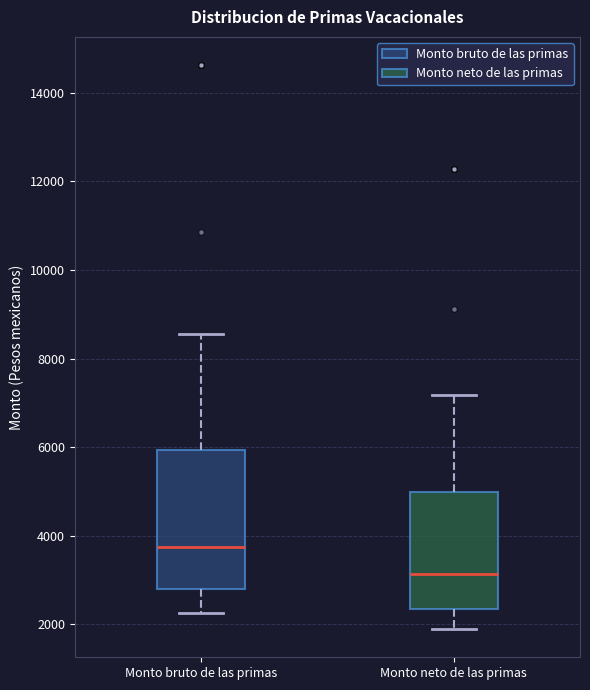

Where is the upper edge of the box for Monto bruto de las primas on the y-axis? The values are not printed on the chart, so give them approximately, as read against the axis.

6000